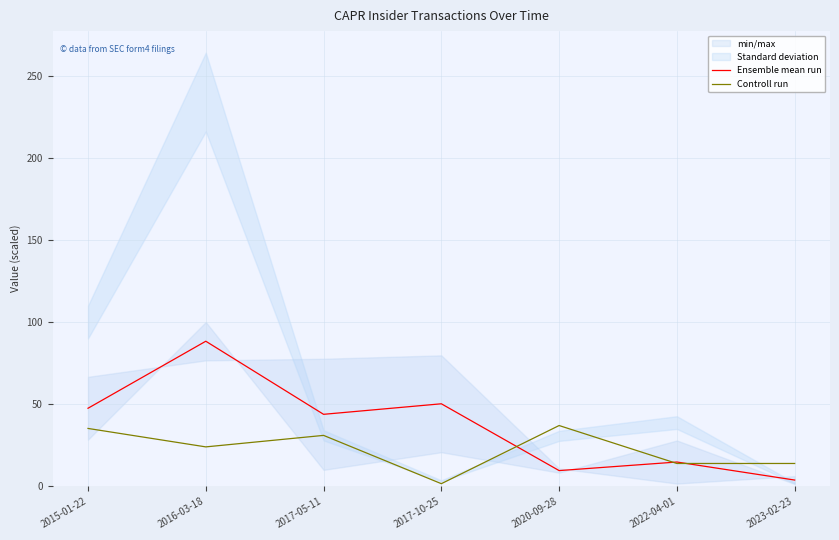

True or false: Ensemble mean run and Controll run intersect in this chart.

True